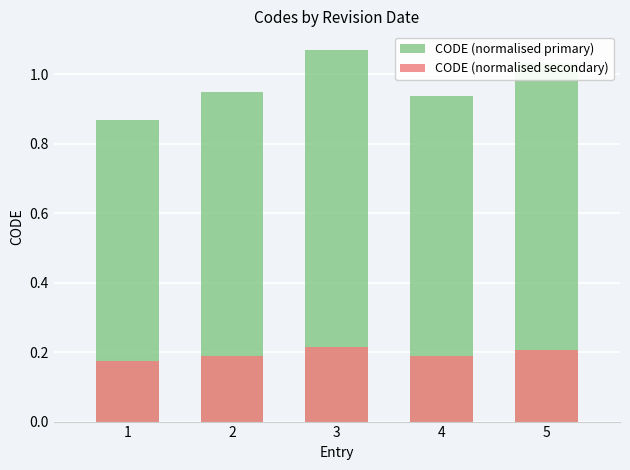

Which series has the largest range (max minus min)?

CODE (normalised primary)